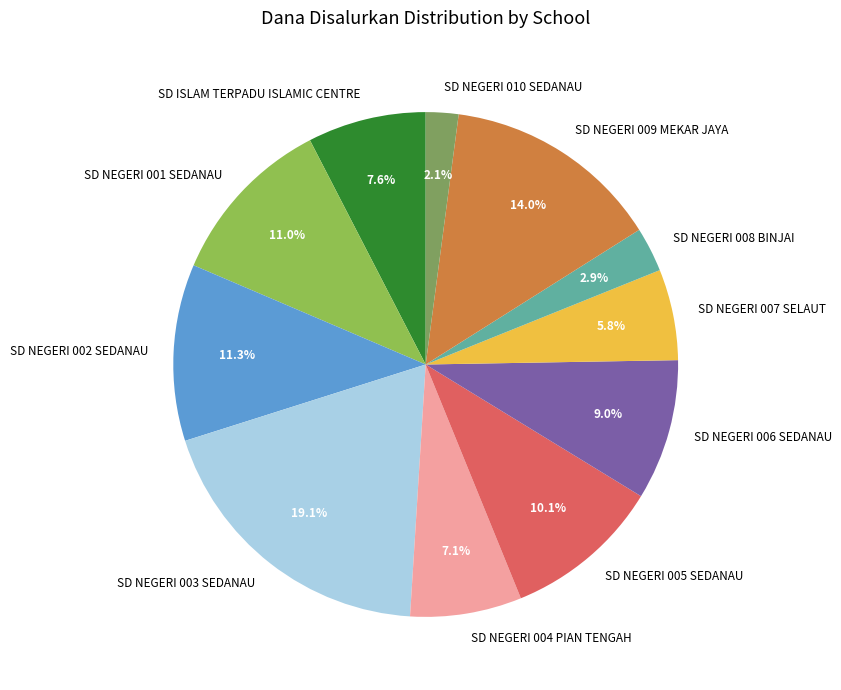

Does SD NEGERI 001 SEDANAU represent more than half of the total?

No